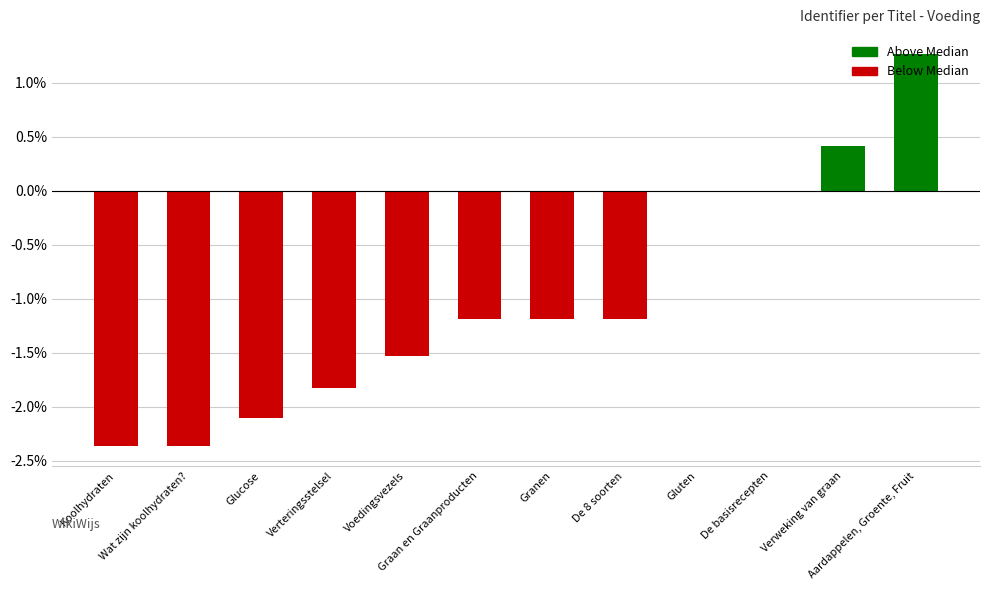

What is the sum of all values?

-12.1